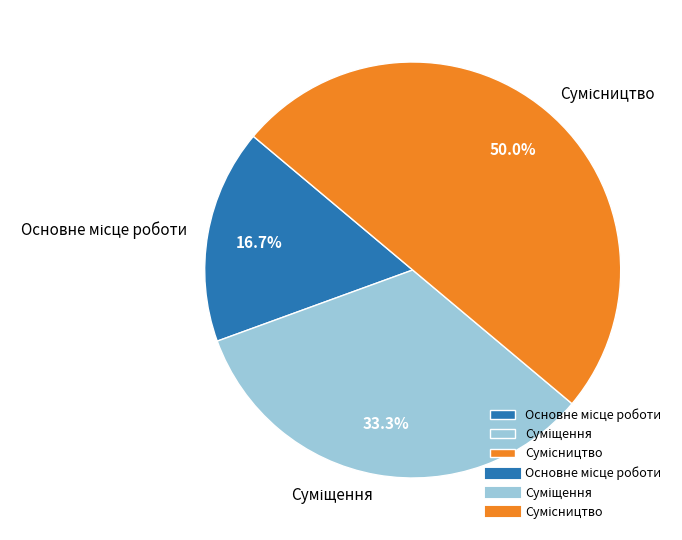

Does Сумісництво represent more than half of the total?

No